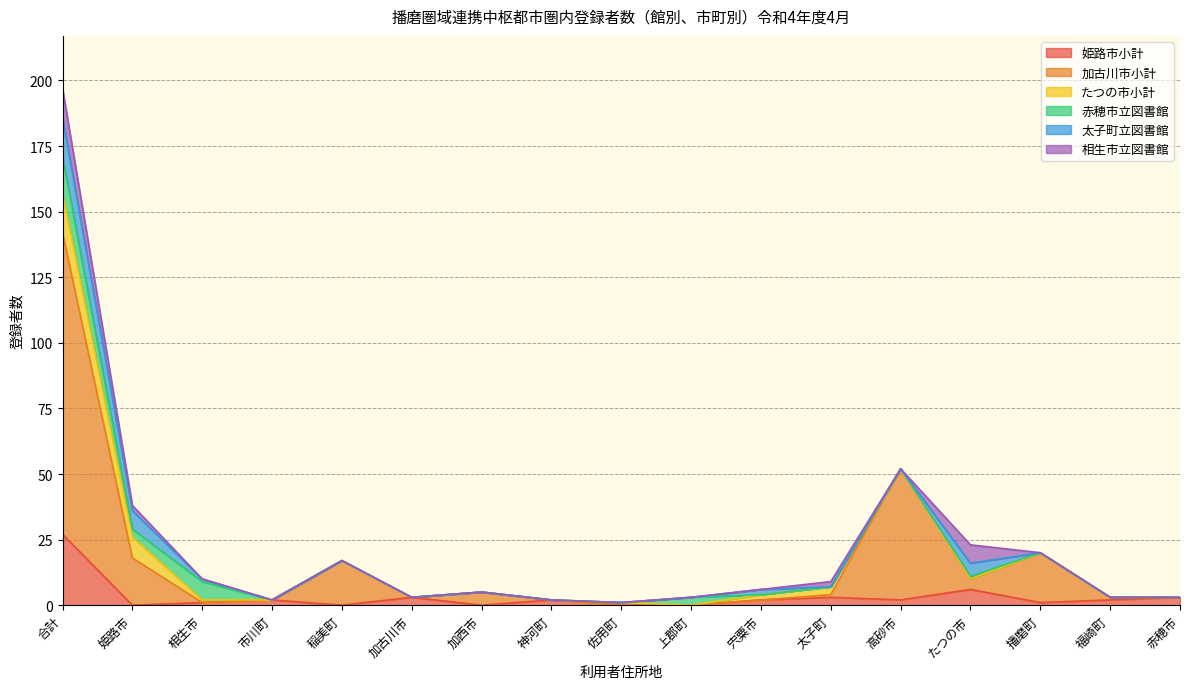

How many data points does each series have?

17